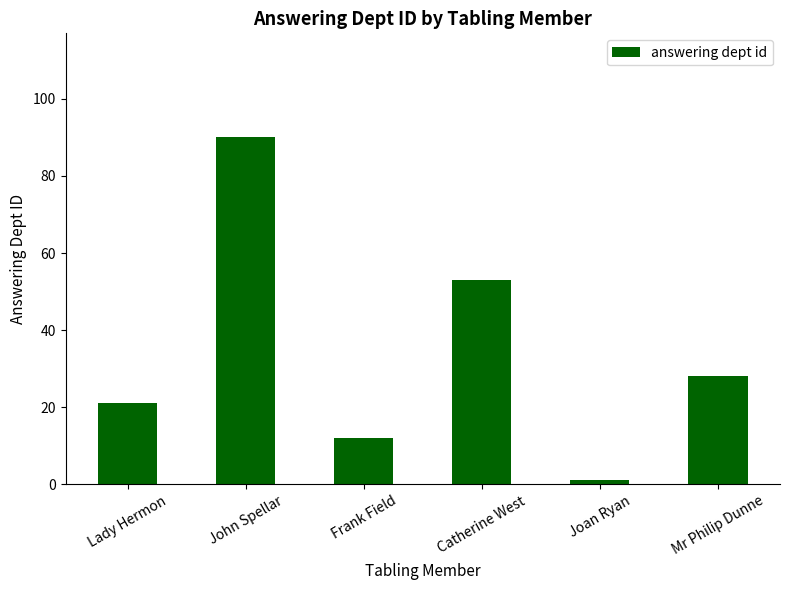

What is the average value?

34